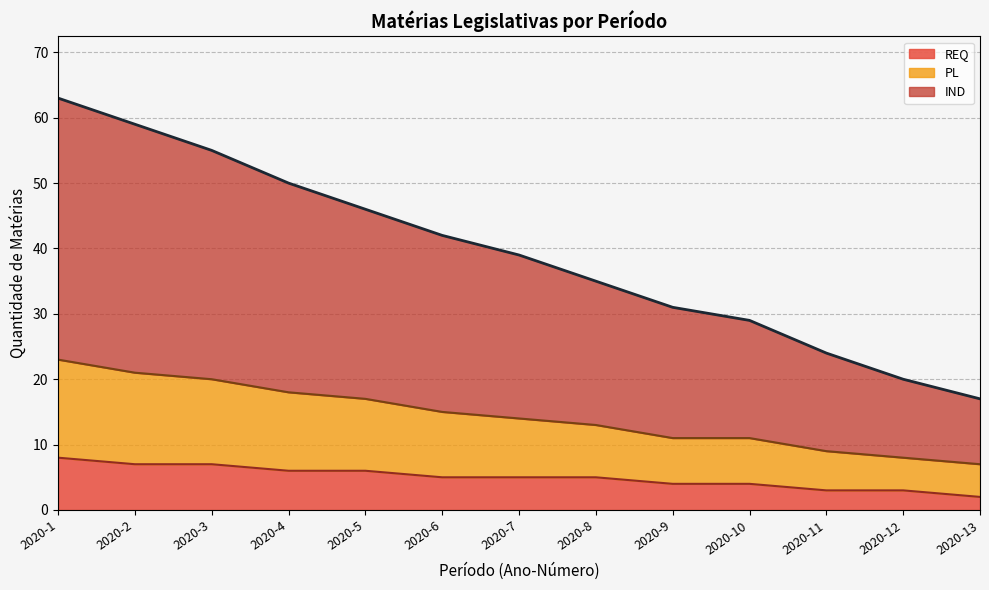

What is the highest value of the REQ series?

8